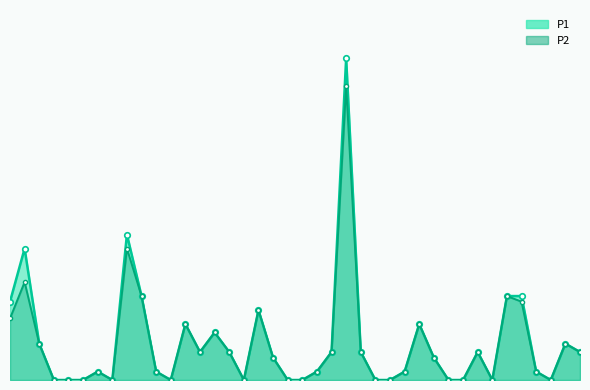

At which category does the chart reach its minimum across all series?

3